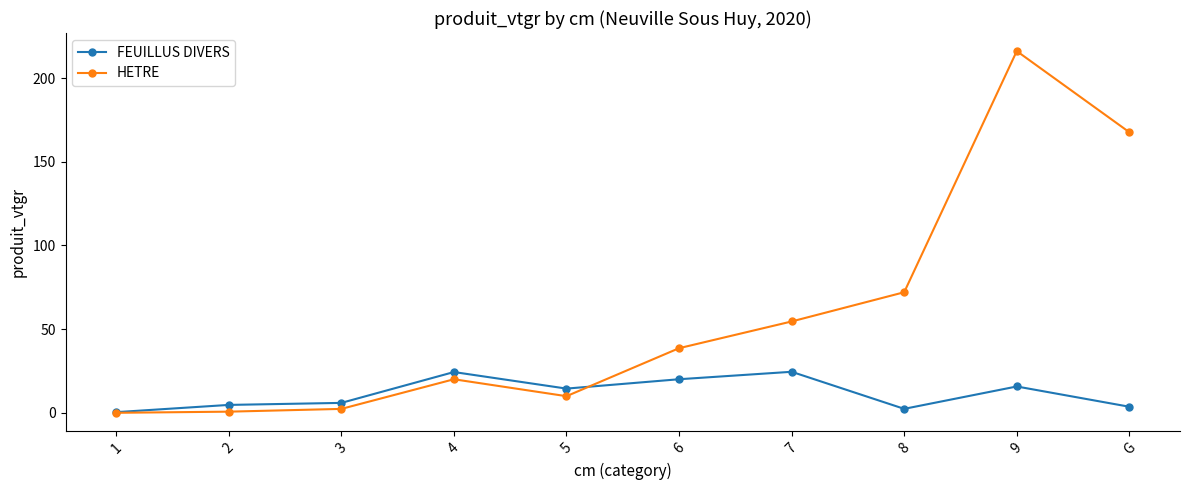

How many lines are shown in the chart?

2